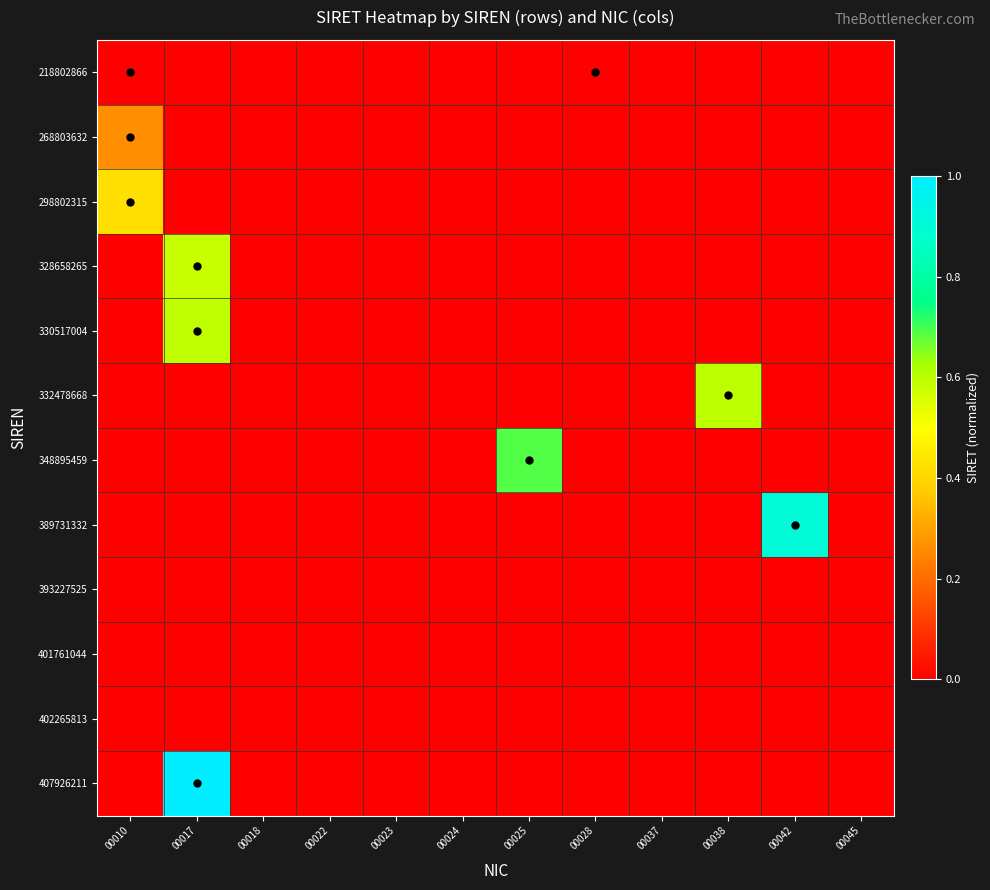

Rank the series by their maximum value, from highest to lowest.

407926211, 389731332, 348895459, 332478668, 330517004, 328658265, 298802315, 268803632, 218802866, 393227525, 401761044, 402265813